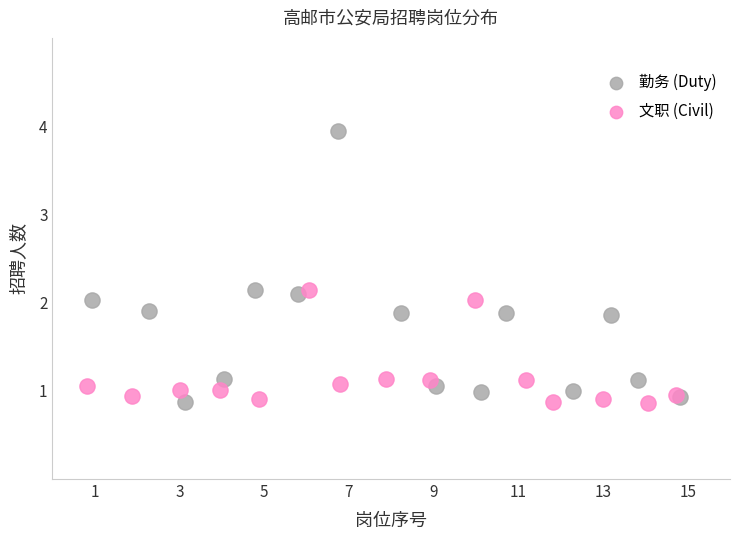

Which series has the widest spread of Y values?

勤务 (Duty)